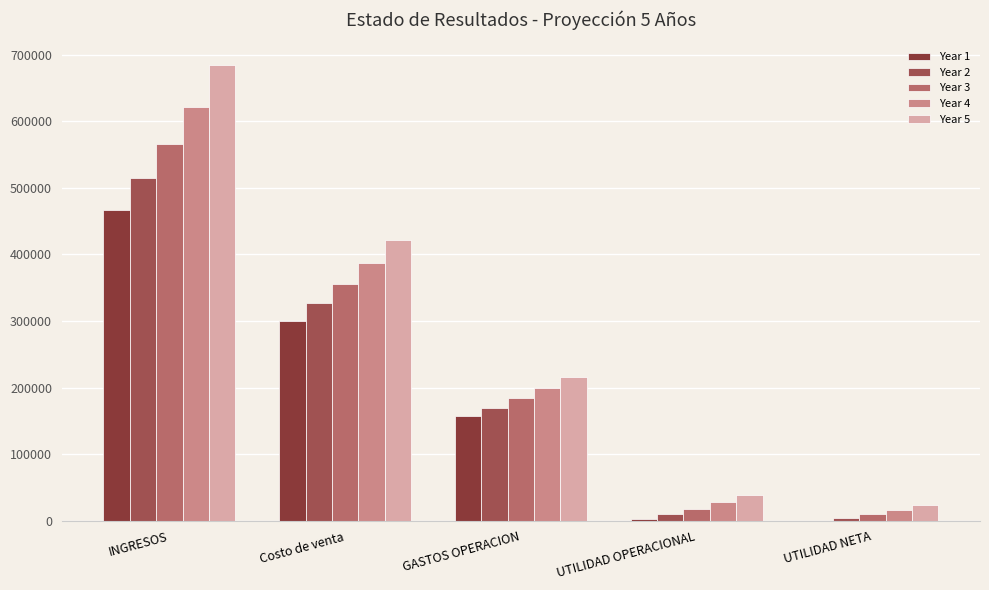

What is the label of the 2nd bar from the right?

UTILIDAD OPERACIONAL